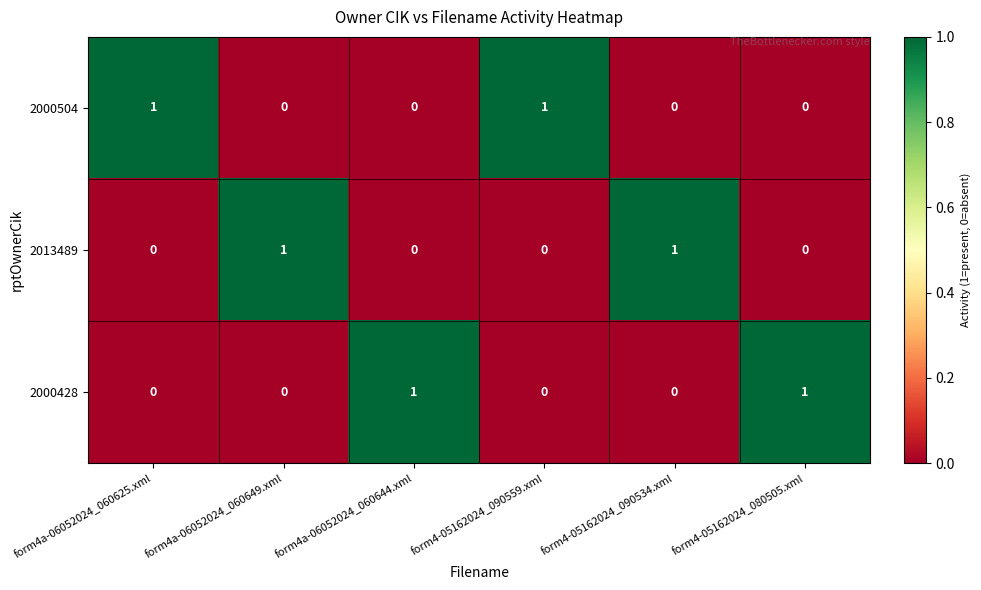

Reading left to right, extract all data points from this chart.

2000504: form4a-06052024_060625.xml=1	form4a-06052024_060649.xml=0	form4a-06052024_060644.xml=0	form4-05162024_090559.xml=1	form4-05162024_090534.xml=0	form4-05162024_080505.xml=0
2013489: form4a-06052024_060625.xml=0	form4a-06052024_060649.xml=1	form4a-06052024_060644.xml=0	form4-05162024_090559.xml=0	form4-05162024_090534.xml=1	form4-05162024_080505.xml=0
2000428: form4a-06052024_060625.xml=0	form4a-06052024_060649.xml=0	form4a-06052024_060644.xml=1	form4-05162024_090559.xml=0	form4-05162024_090534.xml=0	form4-05162024_080505.xml=1